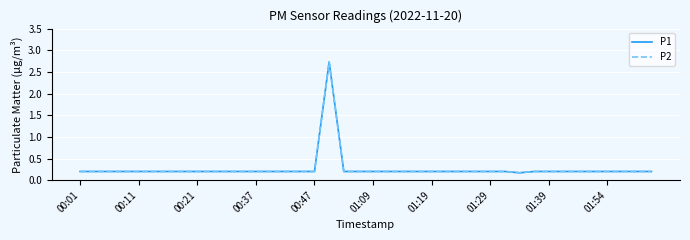

At how many categories does at least one series exceed 2?

1